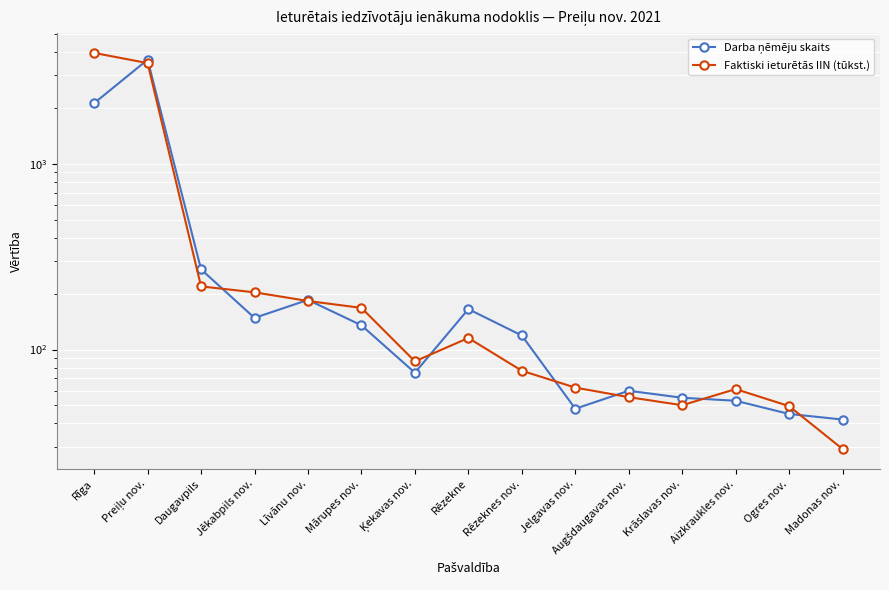

What is the total value across all series at Jelgavas nov.?

110.4